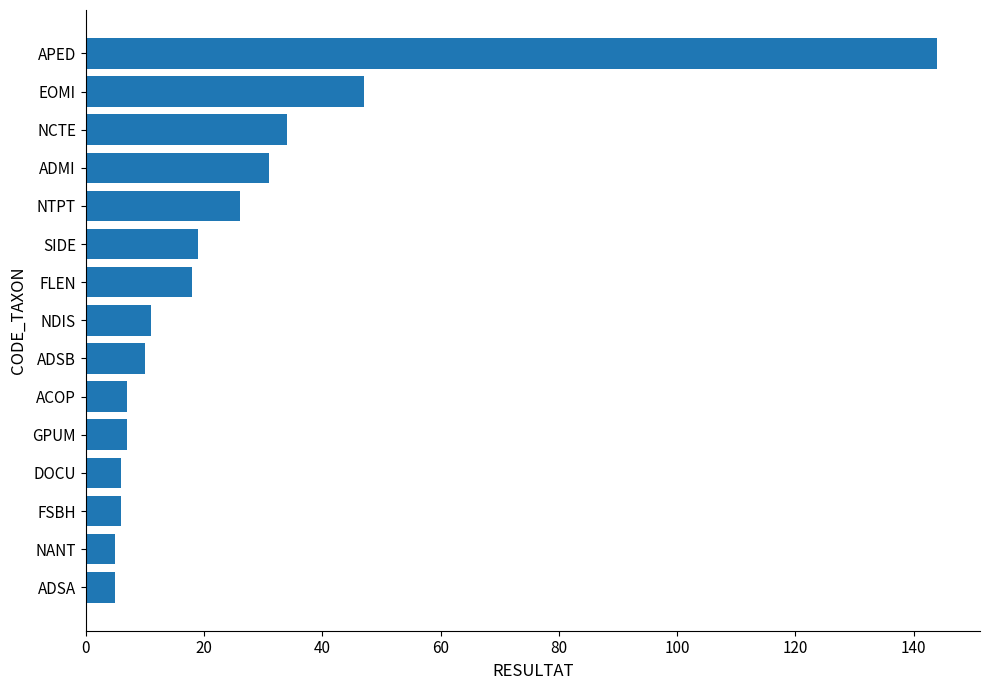

Does the chart contain any negative values?

No